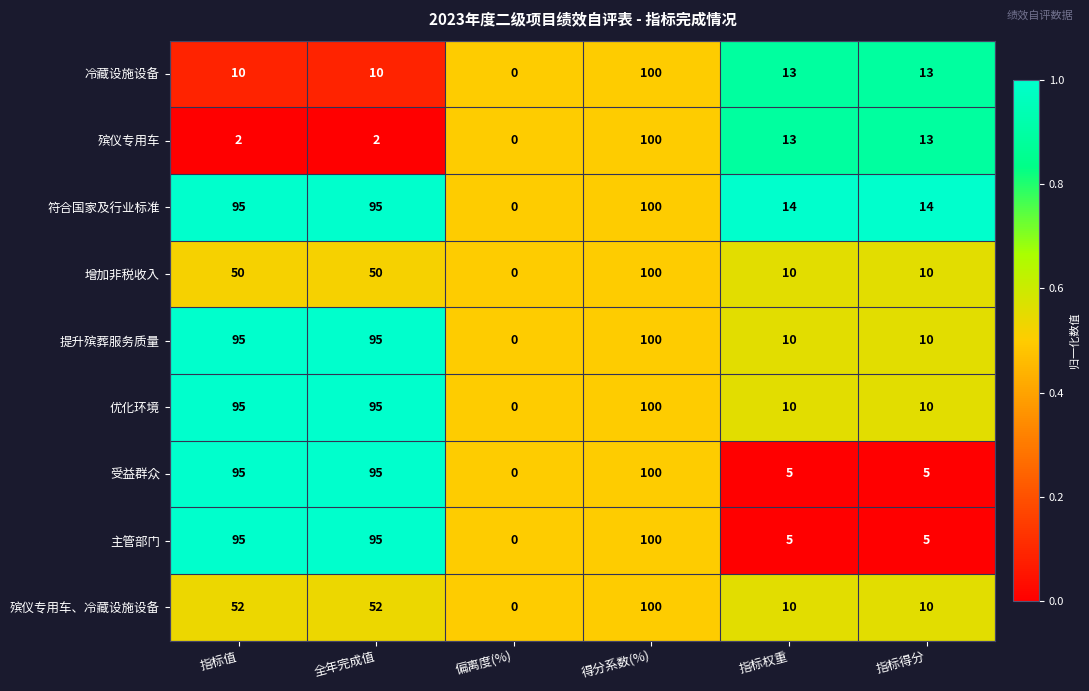

What is the spread (max minus min) of values at 全年完成值?

93